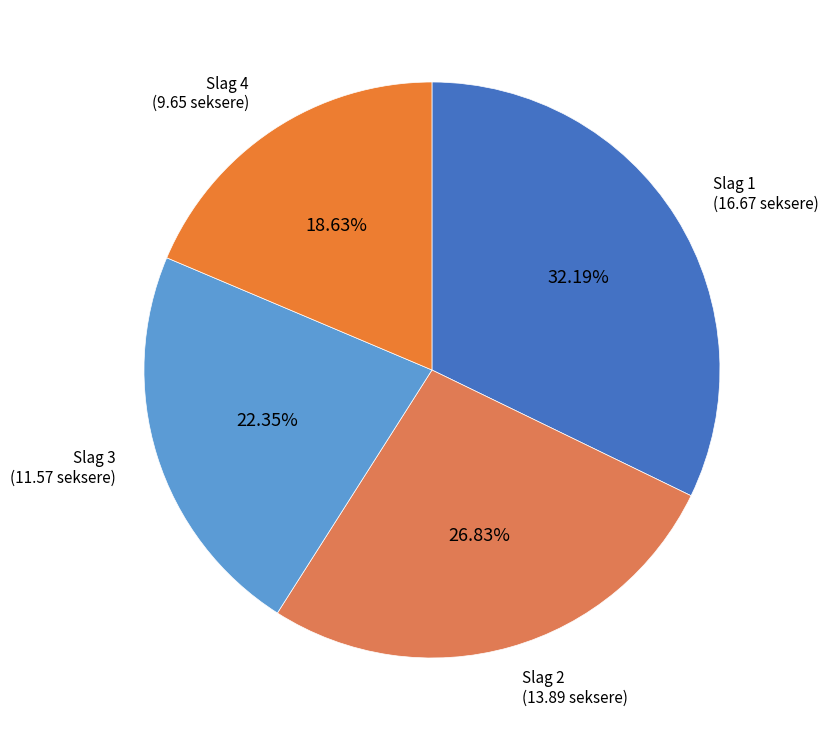

To the nearest percent, what portion does Slag 4 represent?

19%